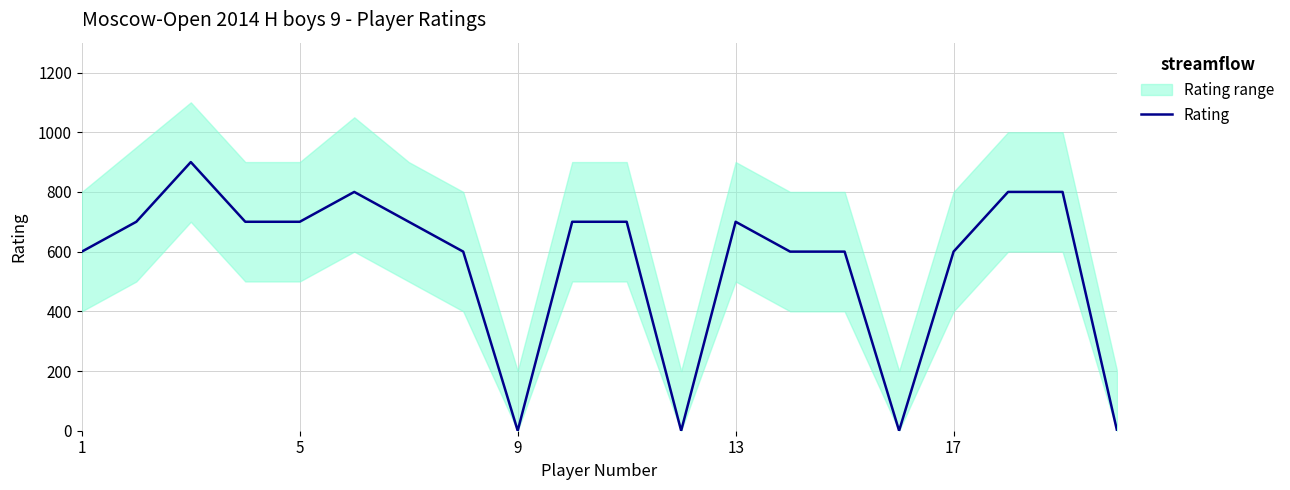

How many values are below 700?

9